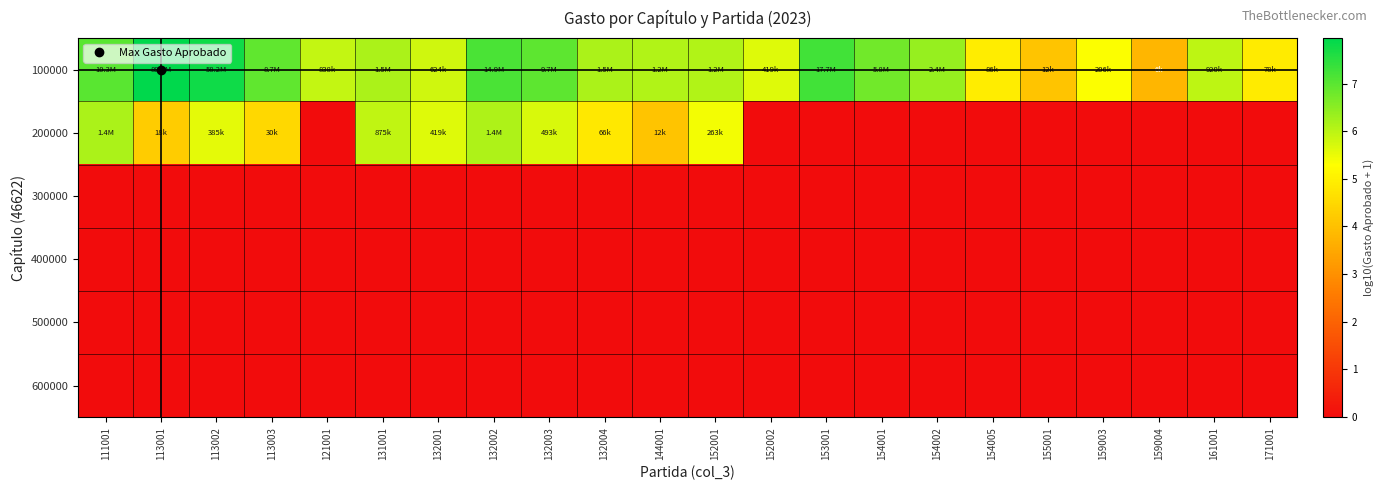

Rank the series at 132002 from highest to lowest value.

100000, 200000, 300000, 400000, 500000, 600000